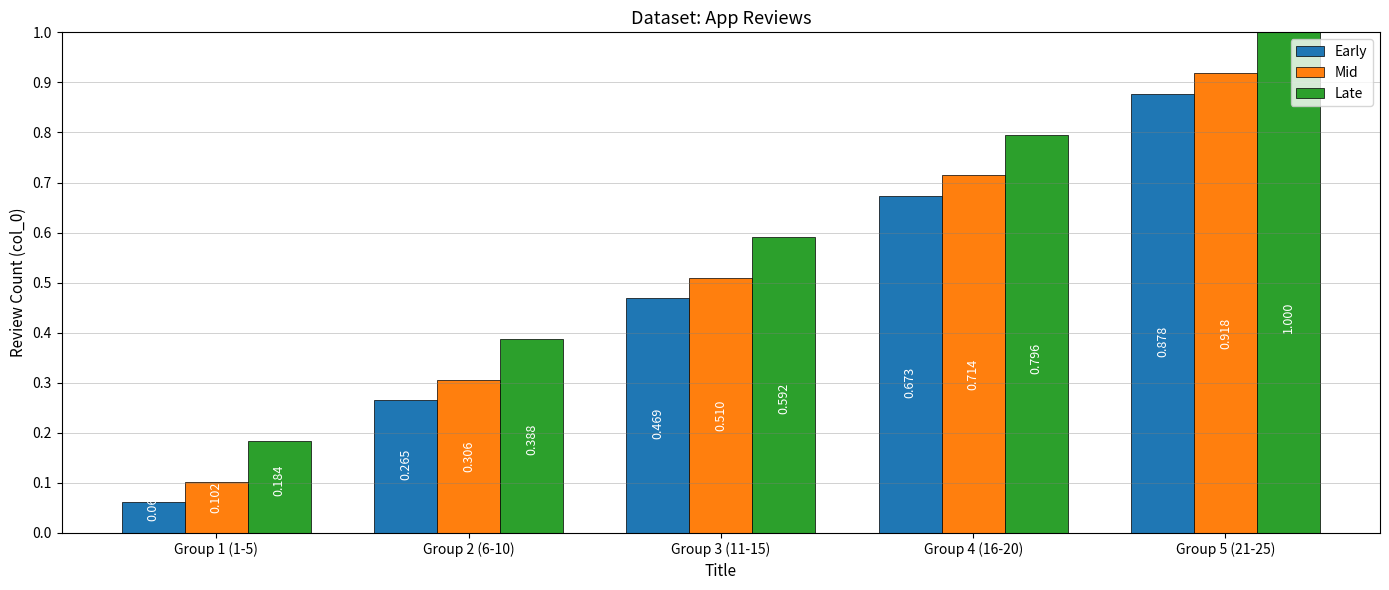

What is the total value across all series at Group 3 (11-15)?

1.6